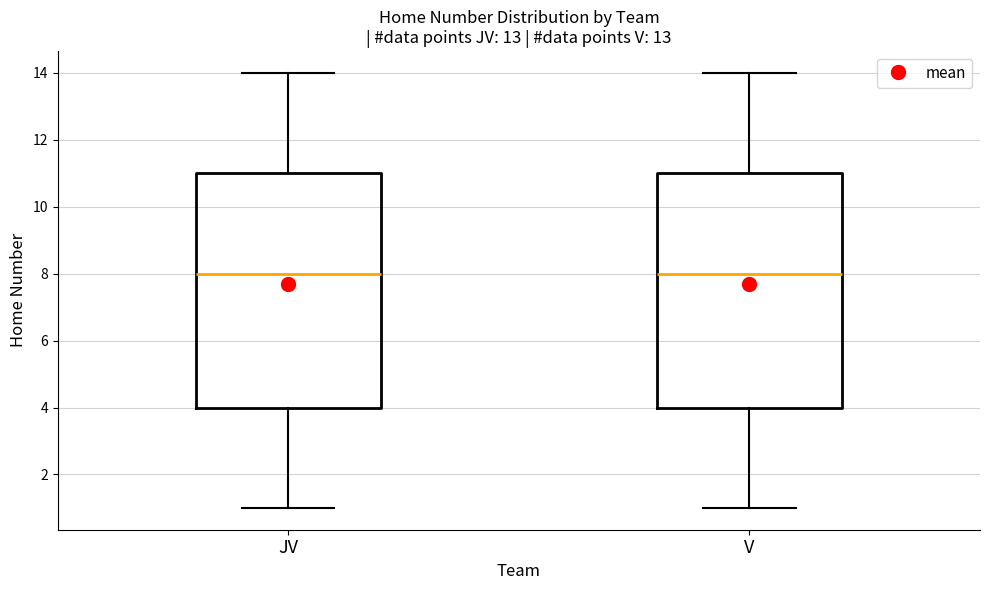

Reading left to right, read every box against the y-axis: the position of its median line, the range the box covers, and the ends of its whiskers. The values are not printed on the chart, so give them approximately, as read against the axis.

JV: median 8, box 4 to 11, whiskers 1 to 14
V: median 8, box 4 to 11, whiskers 1 to 14